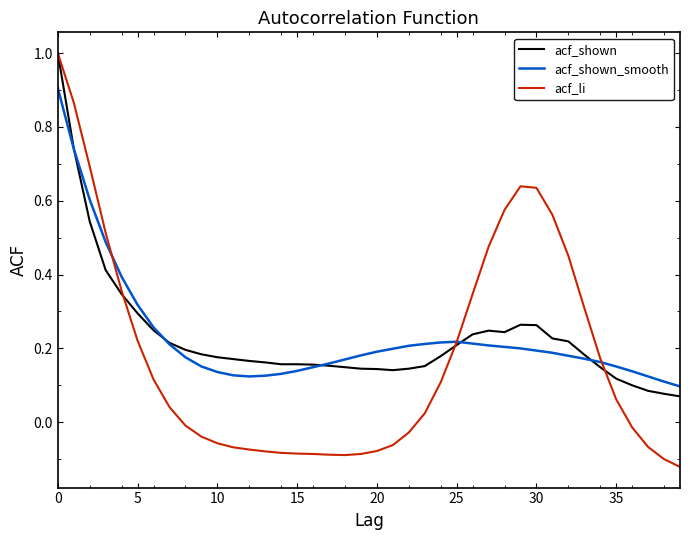

Which series has the largest range (max minus min)?

acf_li